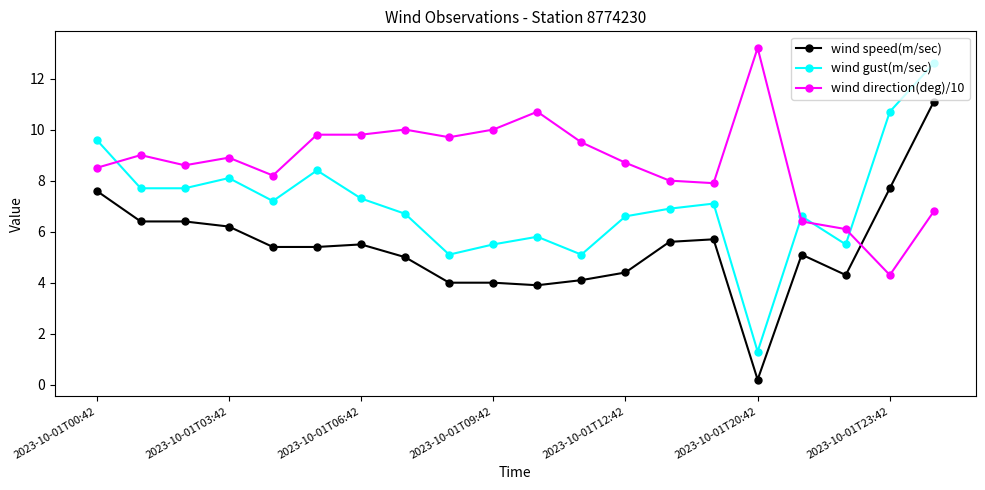

List the series in order of their peak value, lowest first.

wind speed(m/sec), wind gust(m/sec), wind direction(deg)/10